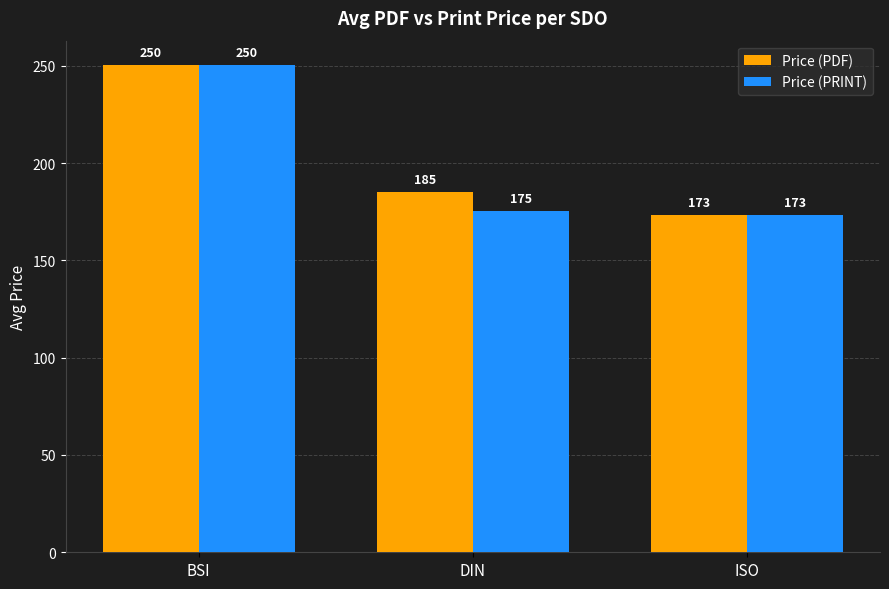

The value of Price (PDF) at BSI is 250.4. True or false?

True